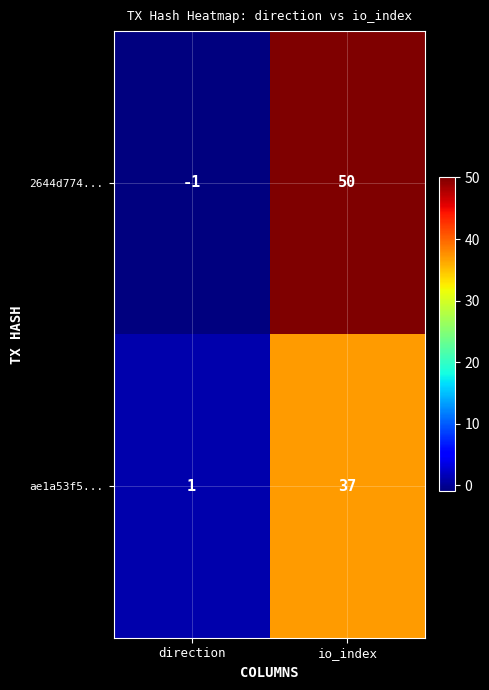

At which category is the sum across all series the highest?

io_index